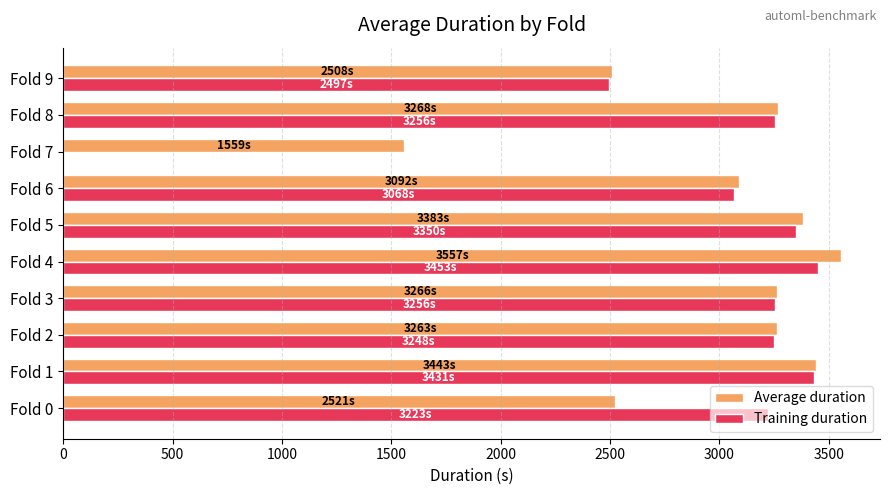

Which series changed the most between Fold 5 and Fold 7?

Training duration